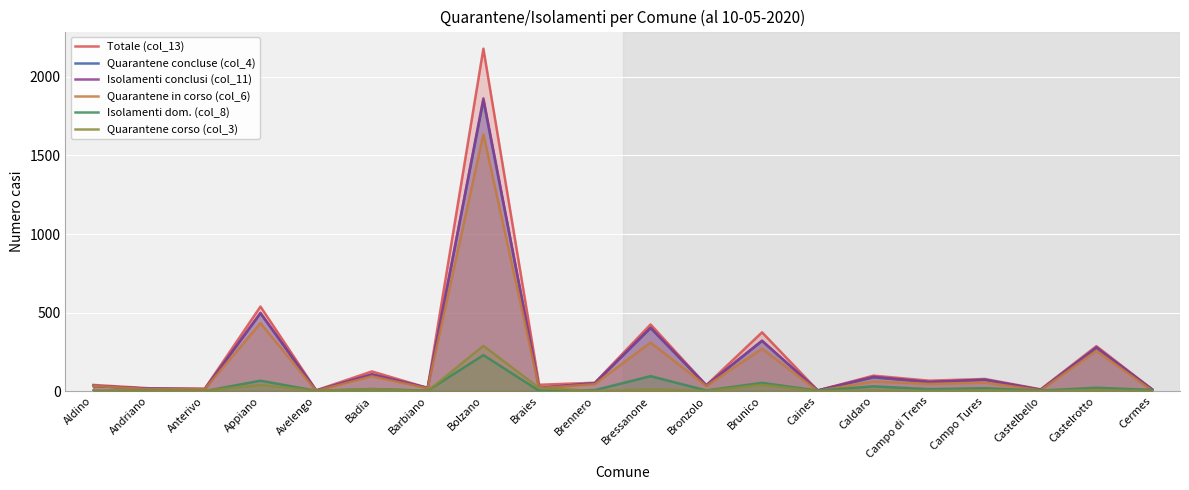

Which category has the highest value in the Isolamenti dom. (col_8) series?

Bolzano